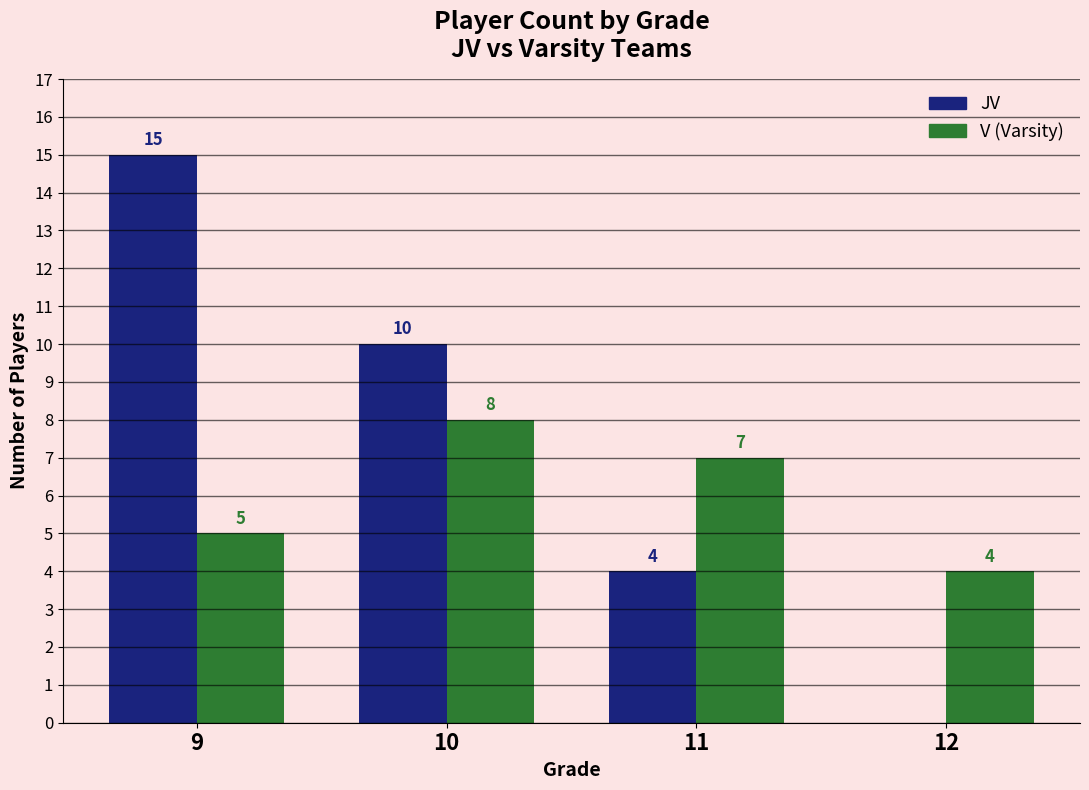

Does the chart contain stacked bars?

No